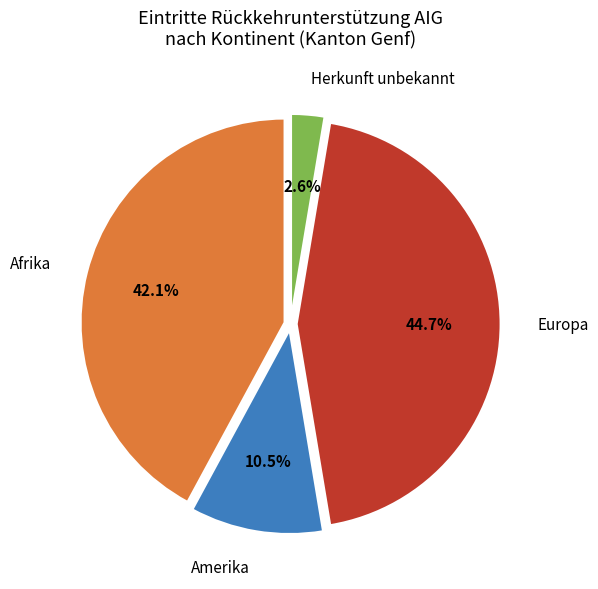

What is the smallest slice in the pie chart?

Herkunft unbekannt